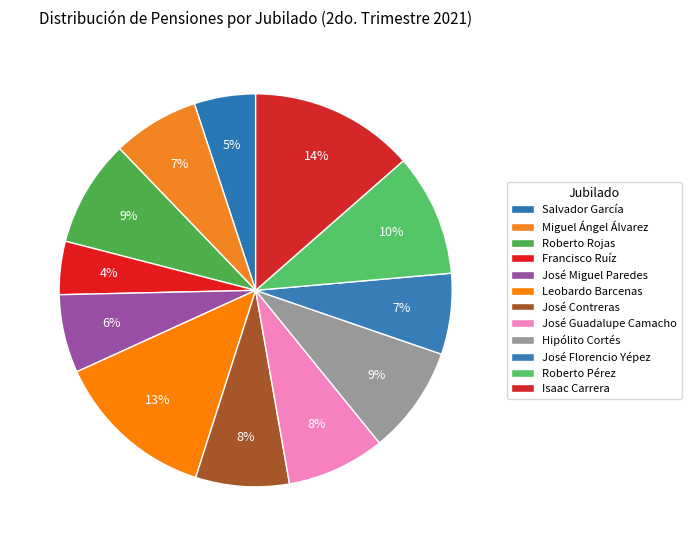

True or false: Hipólito Cortés accounts for 4% of the total.

False